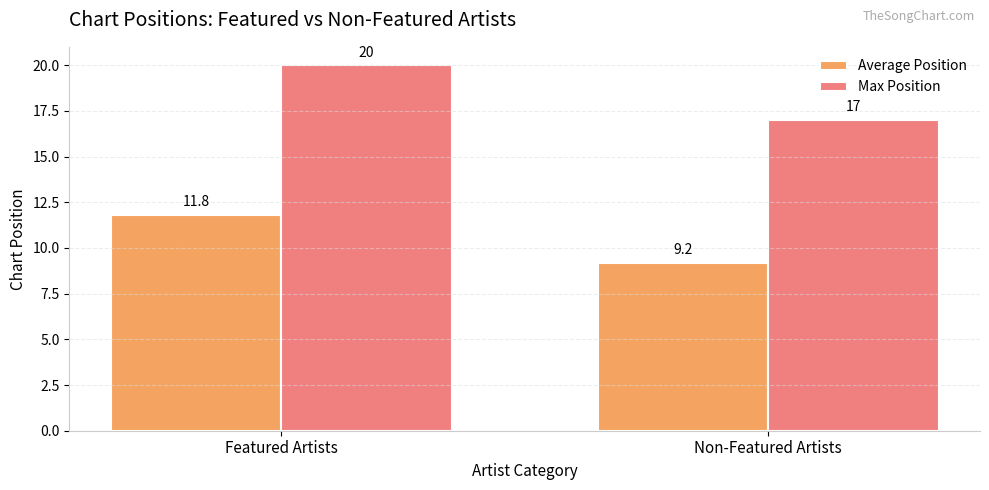

At which category is the sum across all series the highest?

Featured Artists